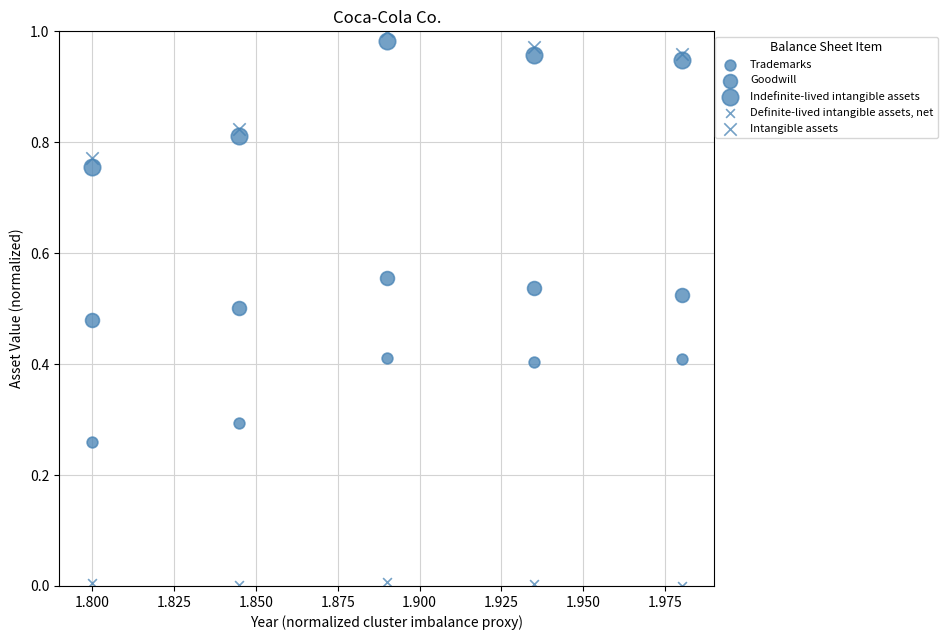

How many data points are displayed?

25